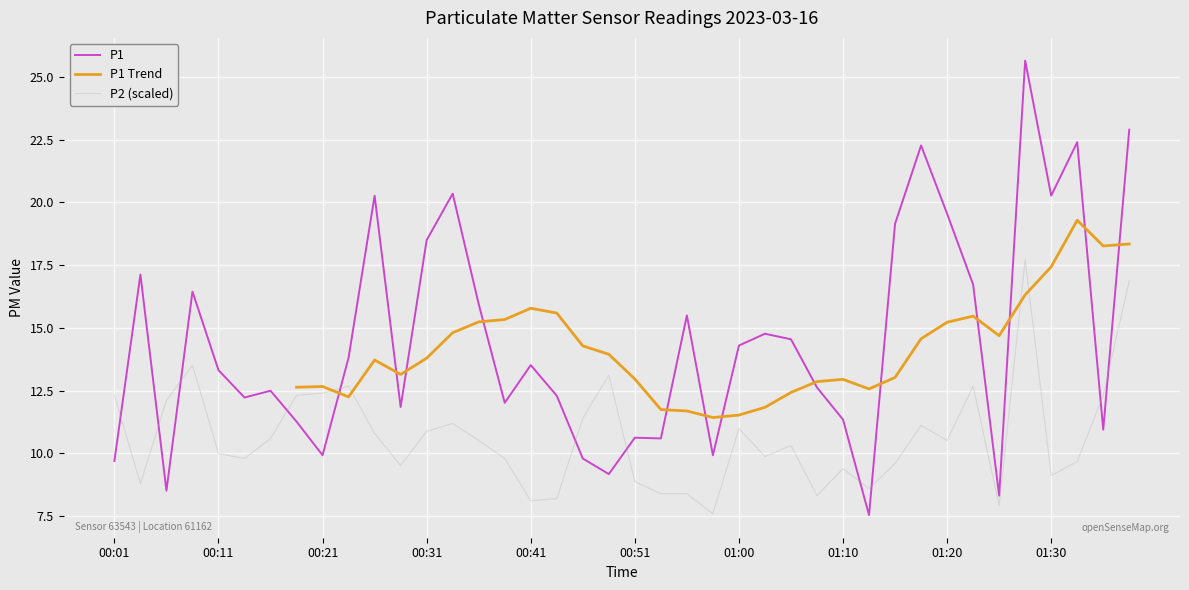

What is the maximum value for P2?

17.7